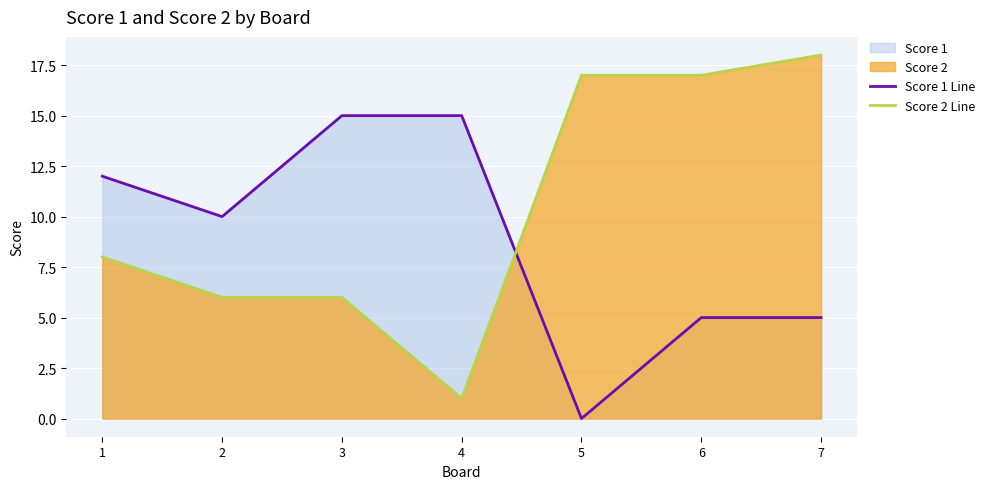

Where is Score 2 Line nearest to the value 9?

1